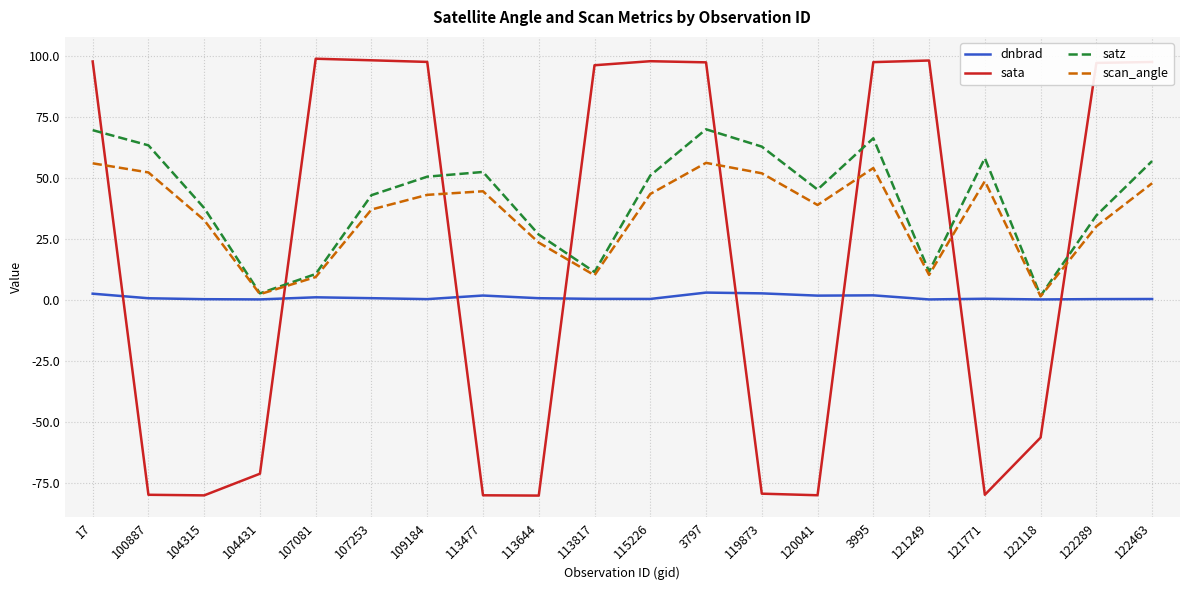

How many categories are shown in the chart?

20